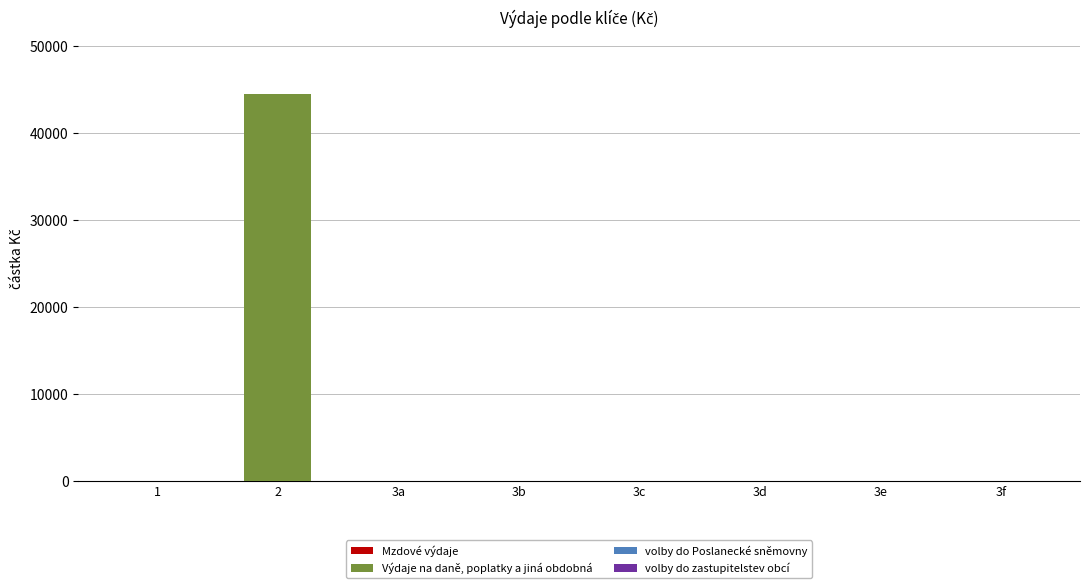

How many data points does each series have?

8